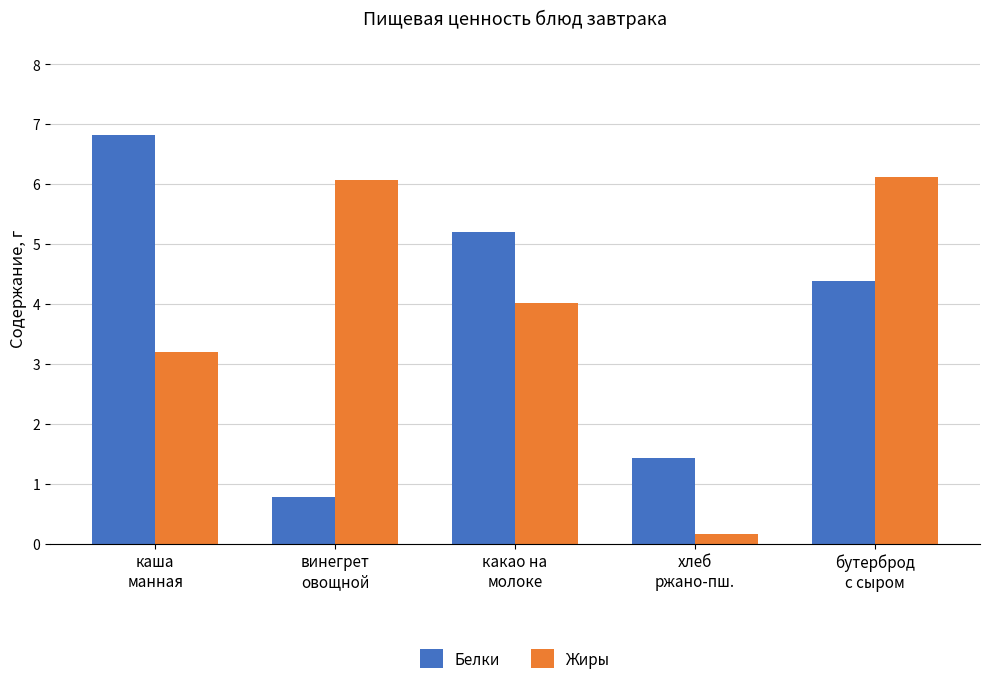

Reading left to right, list all the values displayed in this chart.

Белки: 6.8	0.8	5.2	1.4	4.4
Жиры: 3.2	6.1	4.0	0.2	6.1